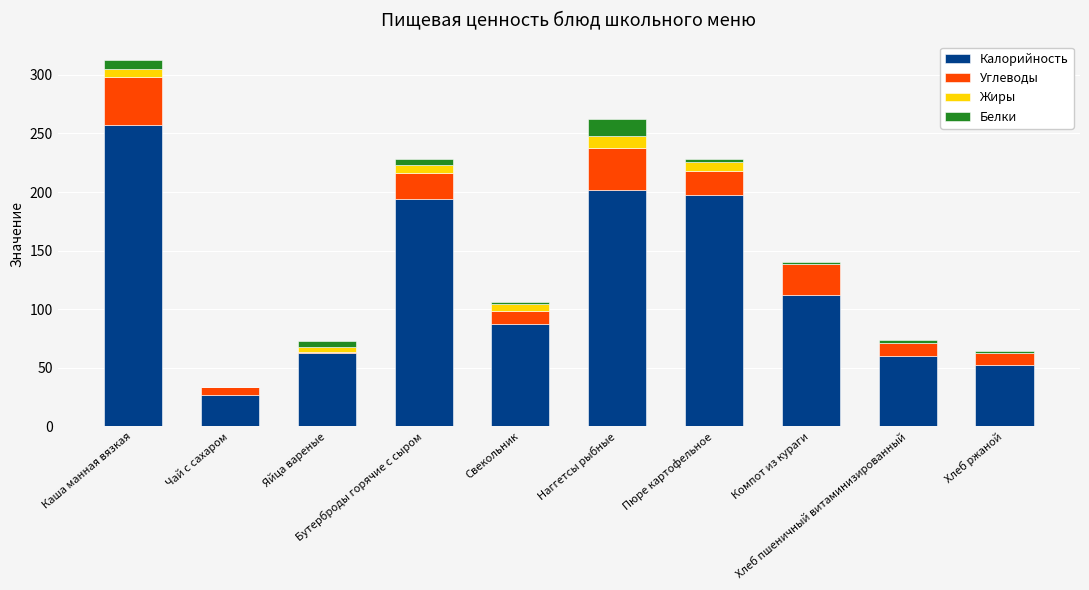

What is the highest value of the Калорийность series?

257.3